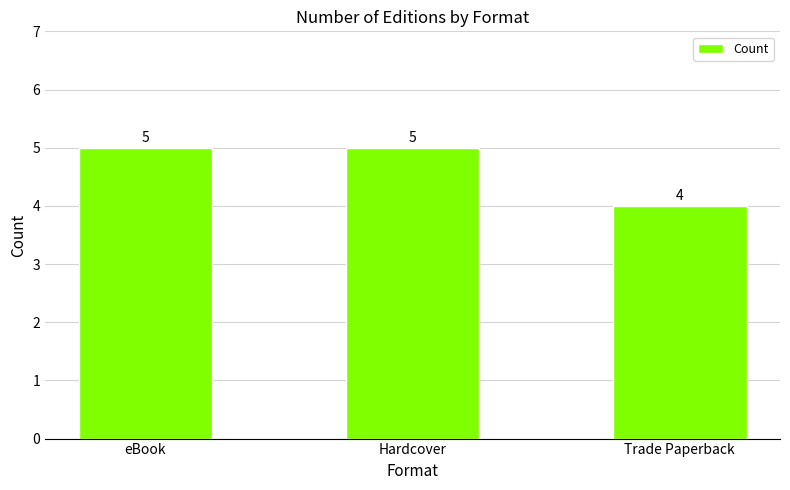

What is the ratio of the value at Hardcover to the value at eBook?

1.0